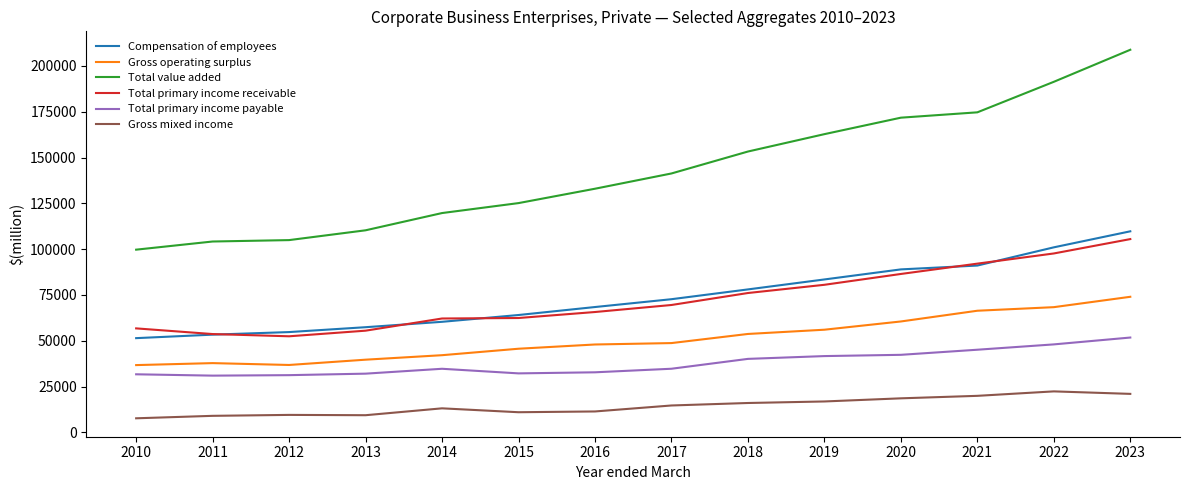

Does the chart display data point markers on the line(s)?

No